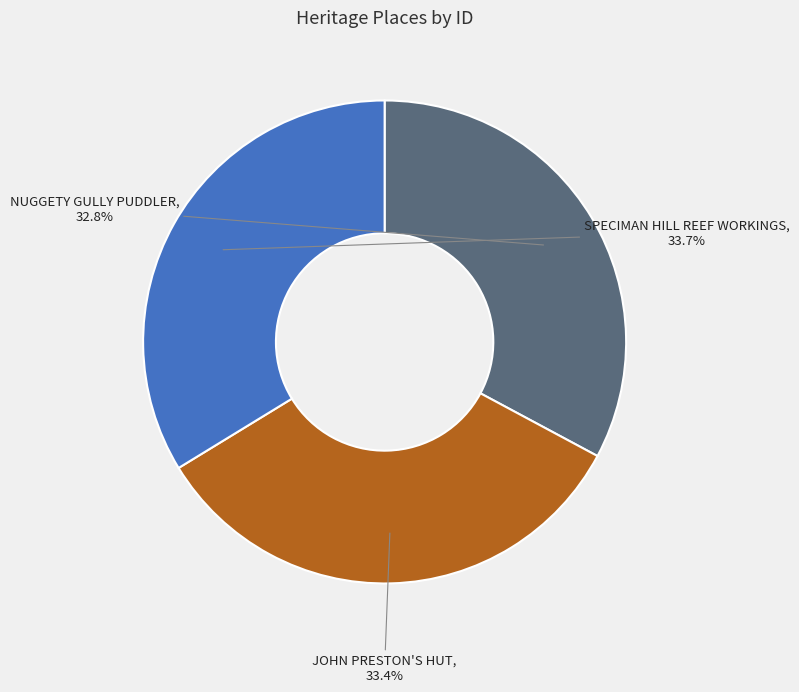

Is there a majority slice in this chart?

No